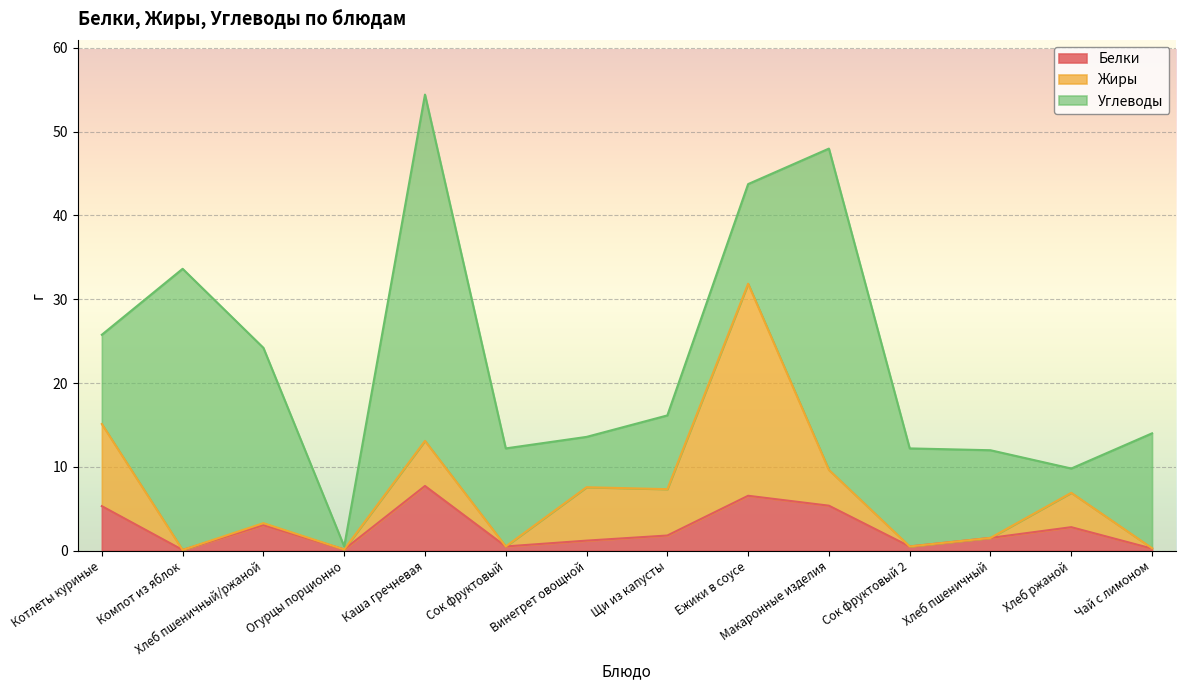

True or false: Углеводы and Белки cross at least once.

False